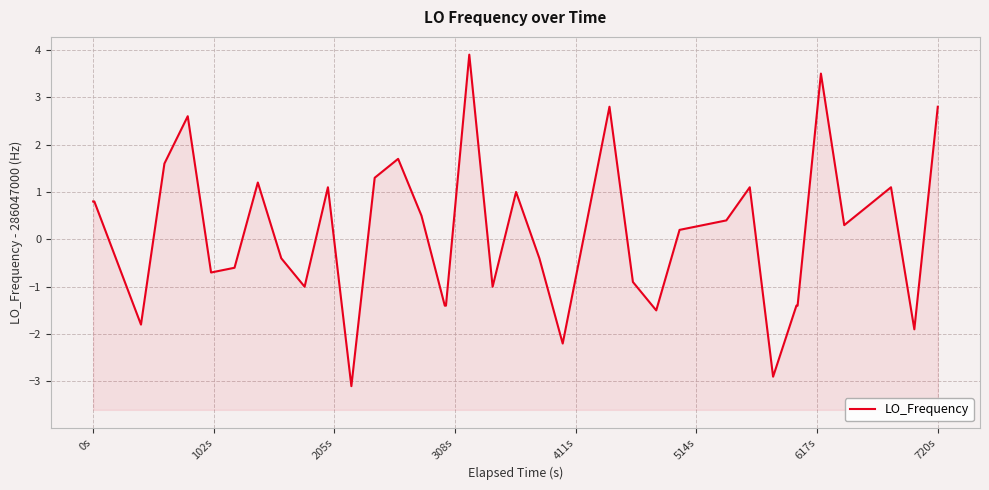

What is the sum of all values?

5.5